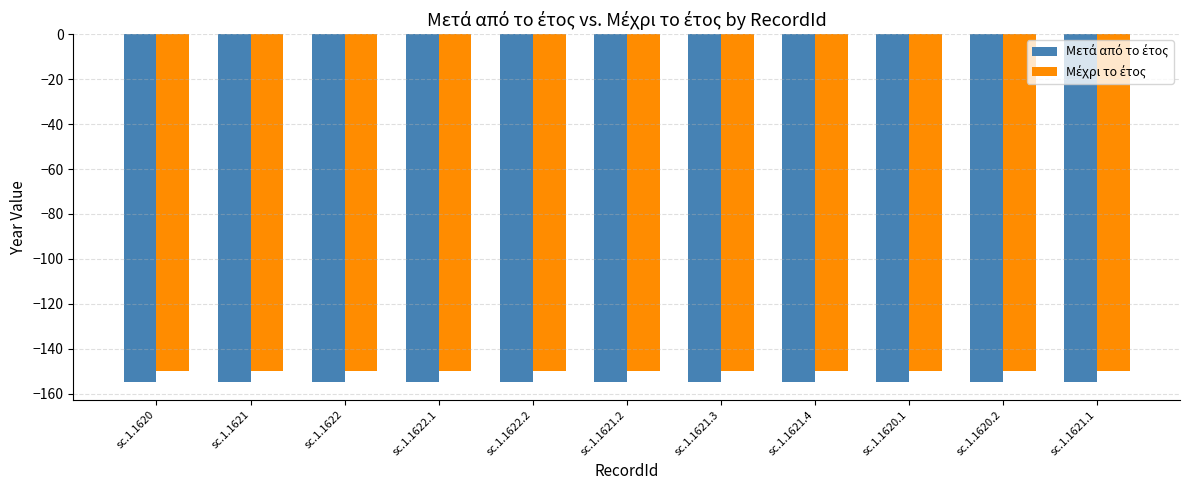

What is the total value across all series at sc.1.1622?

-305